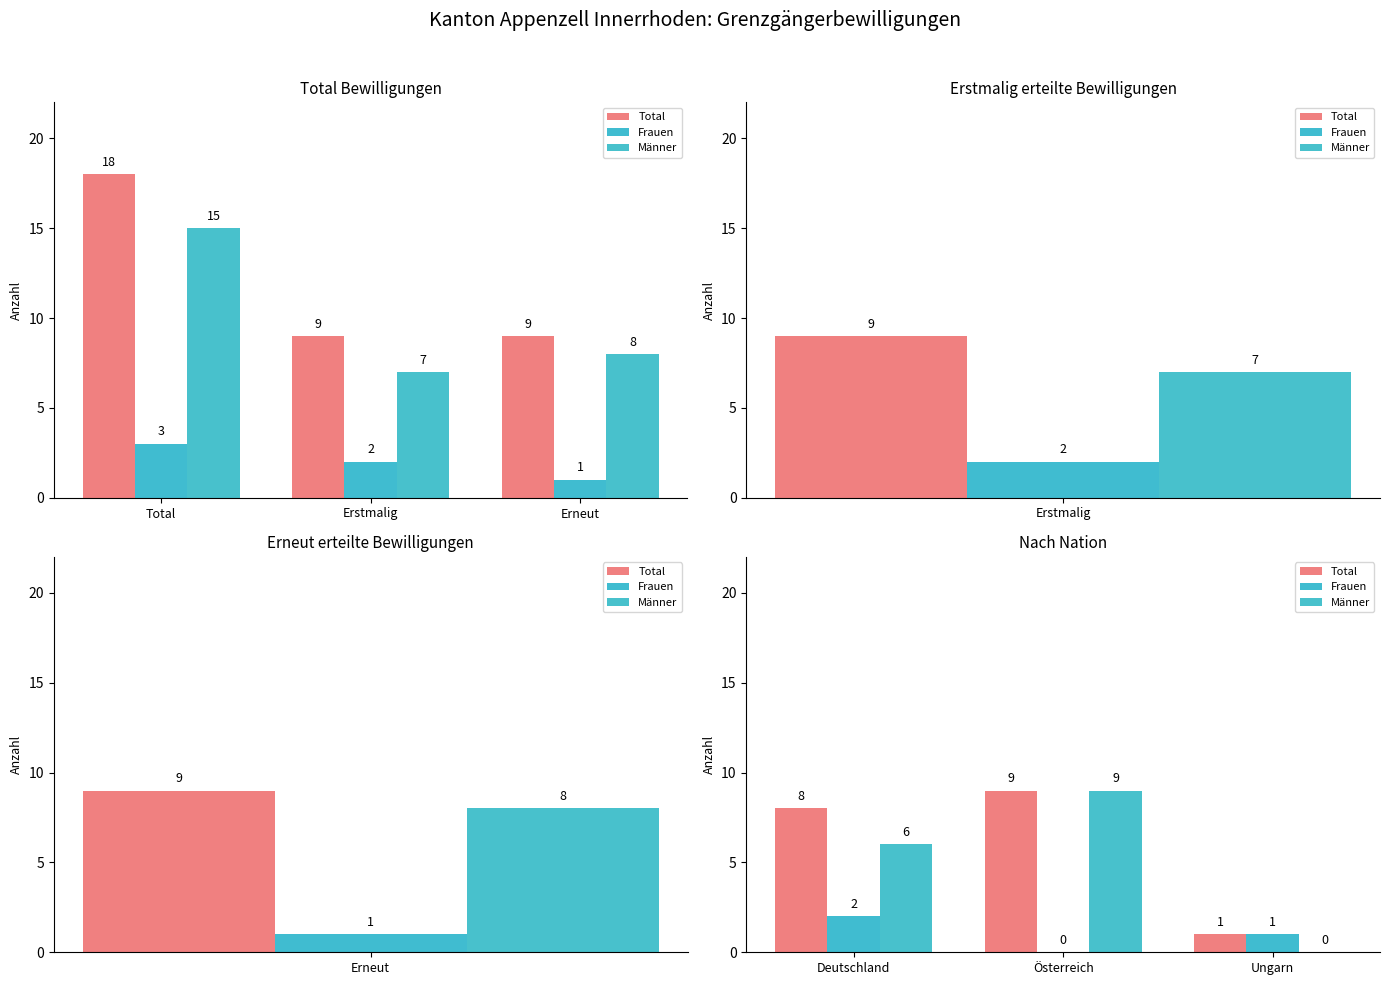

Which category has the highest value in the Frauen series?

Deutschland